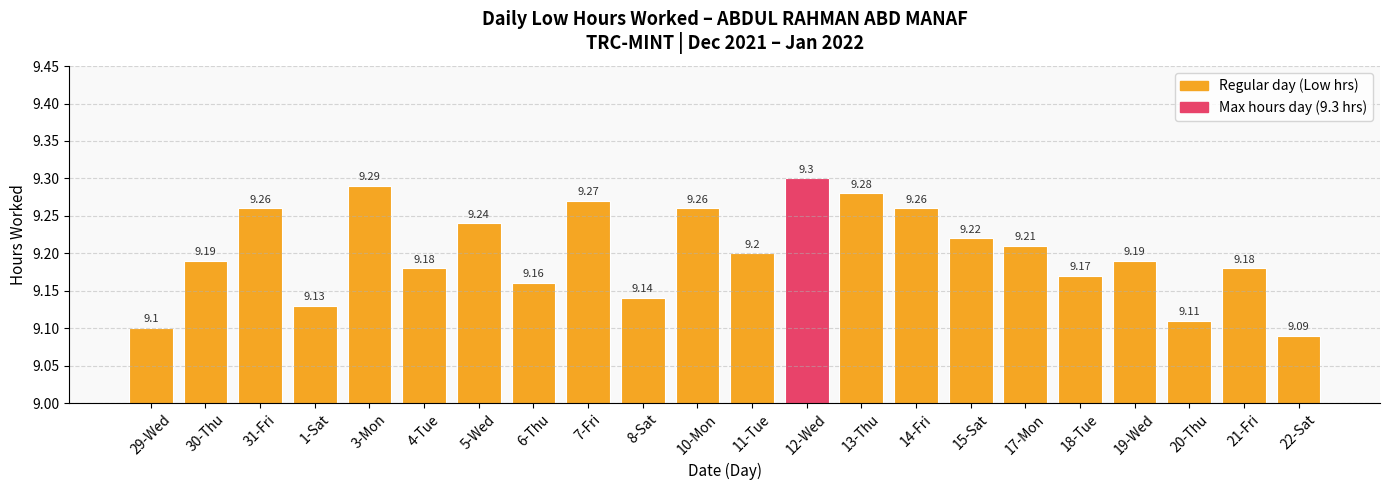

How many series are shown in this chart?

1